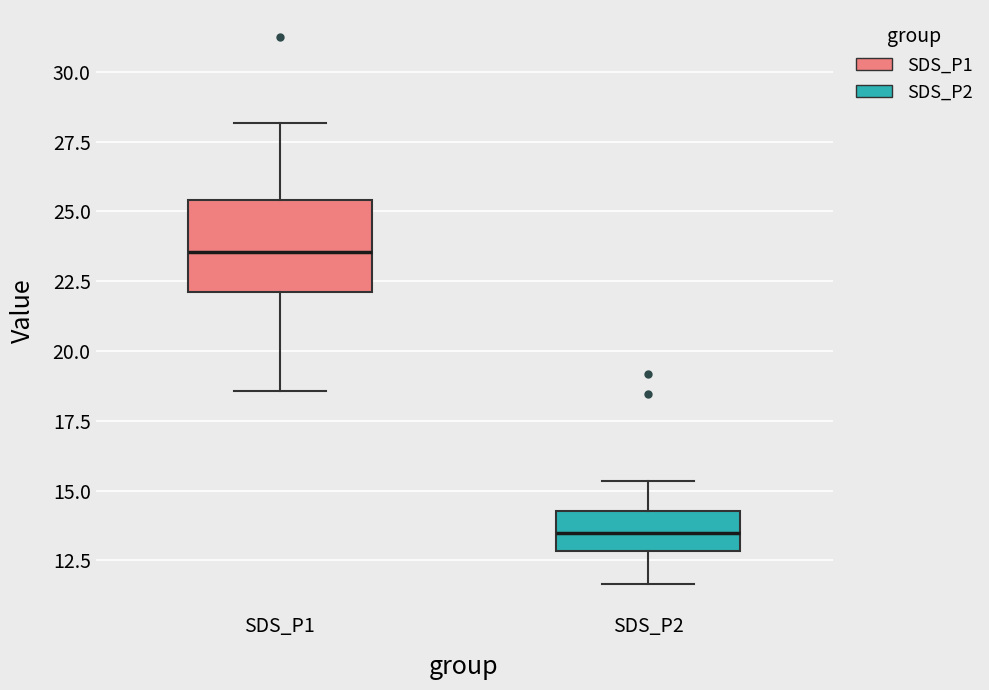

Reading left to right, read every box against the y-axis: the position of its median line, the range the box covers, and the ends of its whiskers. The values are not printed on the chart, so give them approximately, as read against the axis.

SDS_P1: median 23.5, box 22.0 to 25.5, whiskers 18.5 to 28.0
SDS_P2: median 13.5, box 13.0 to 14.5, whiskers 11.5 to 15.5